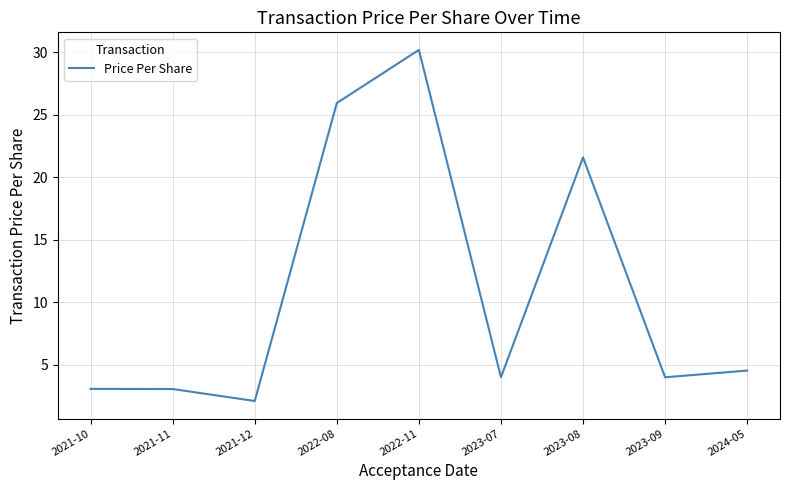

What position from the left is 2022-11?

5